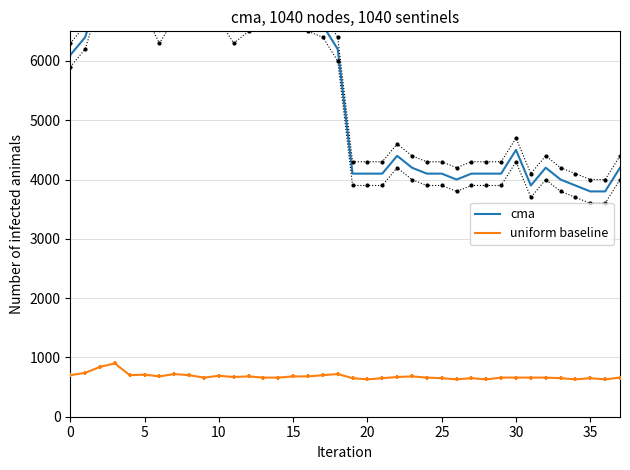

Which series has the widest spread of Y values?

cma